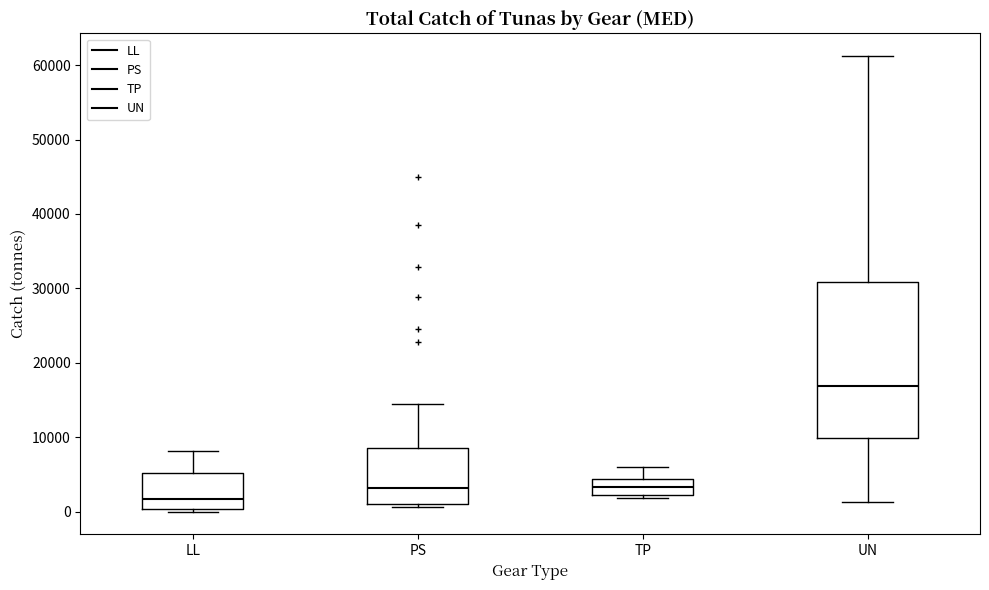

Reading left to right, read every box against the y-axis: the position of its median line, the range the box covers, and the ends of its whiskers. The values are not printed on the chart, so give them approximately, as read against the axis.

LL: median 2000, box 0 to 5000, whiskers 0 (just below the box's lower edge) to 8000
PS: median 3000, box 1000 to 9000, whiskers 1000 (just below the box's lower edge) to 15000
TP: median 3000, box 2000 to 4000, whiskers 2000 (just below the box's lower edge) to 6000
UN: median 17000, box 10000 to 31000, whiskers 1000 to 61000